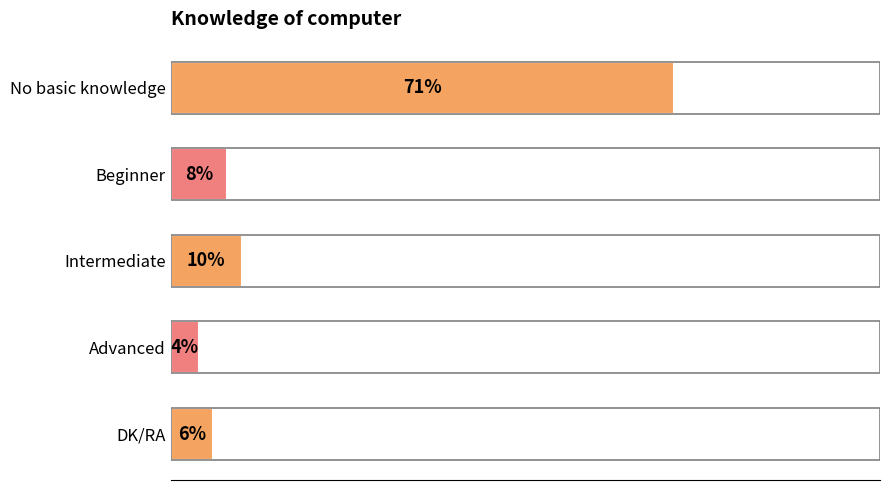

What is the label of the 1st bar from the top?

No basic knowledge